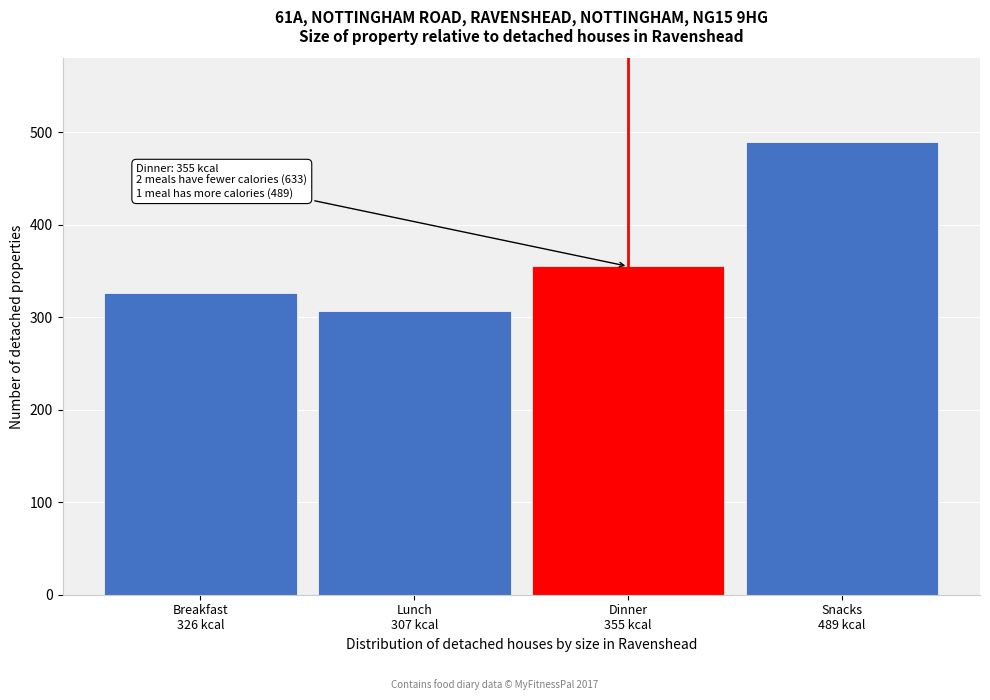

What is the value of the 2nd bar from the left?

307